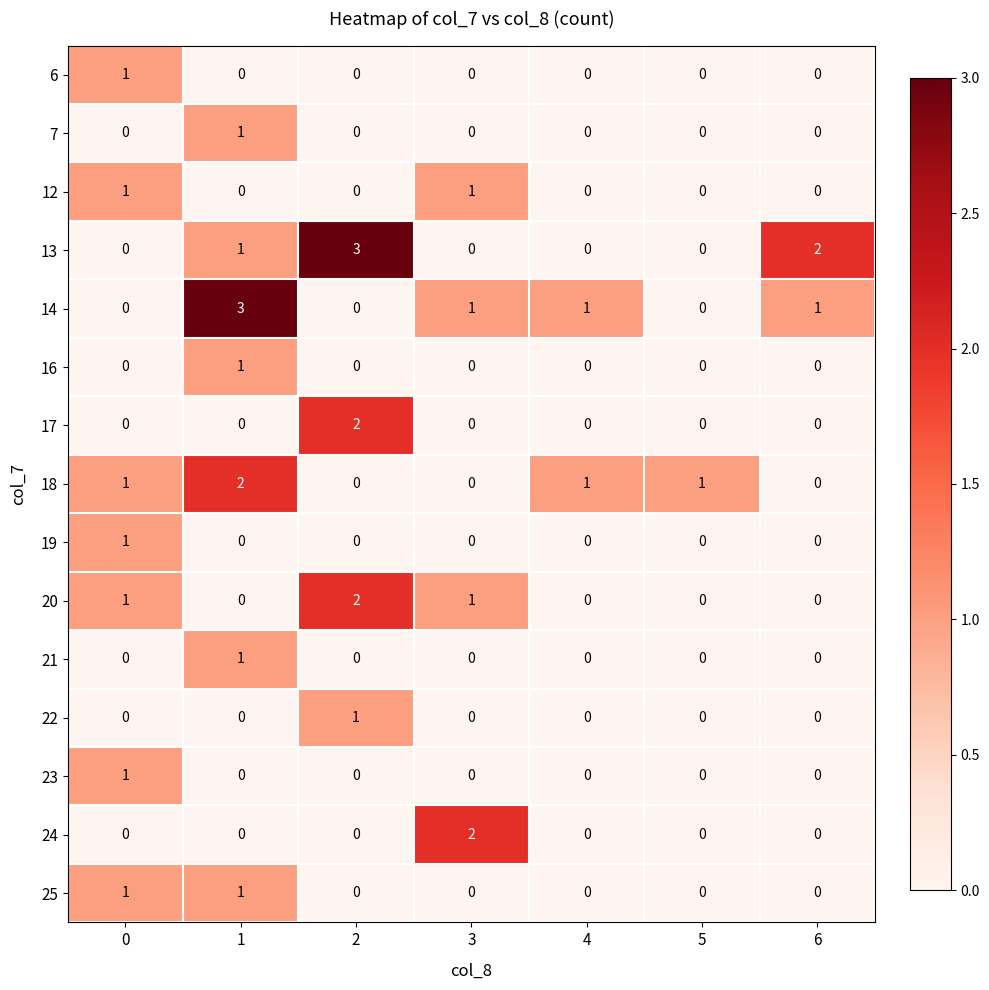

Which series changed the most between 2 and 4?

13